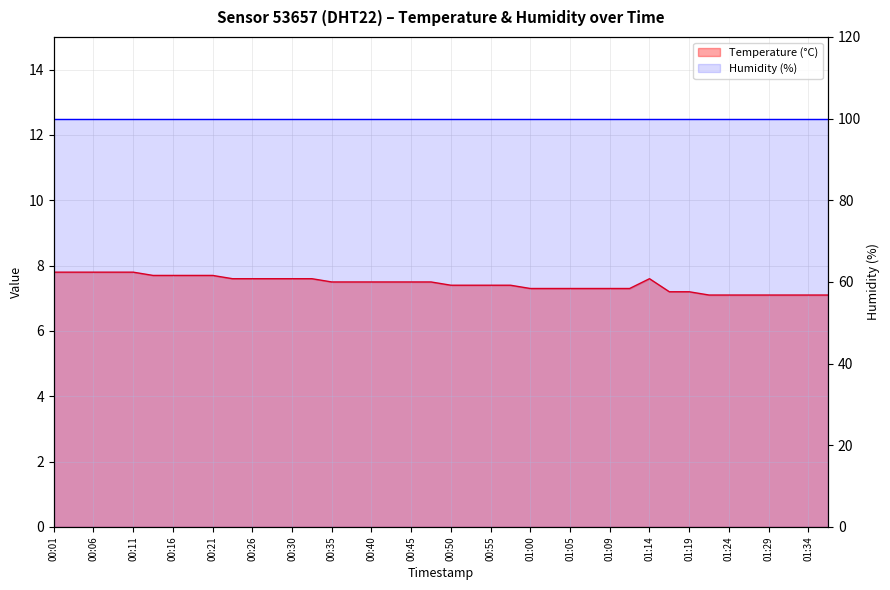

What is the label of the 7th point from the left?

00:30